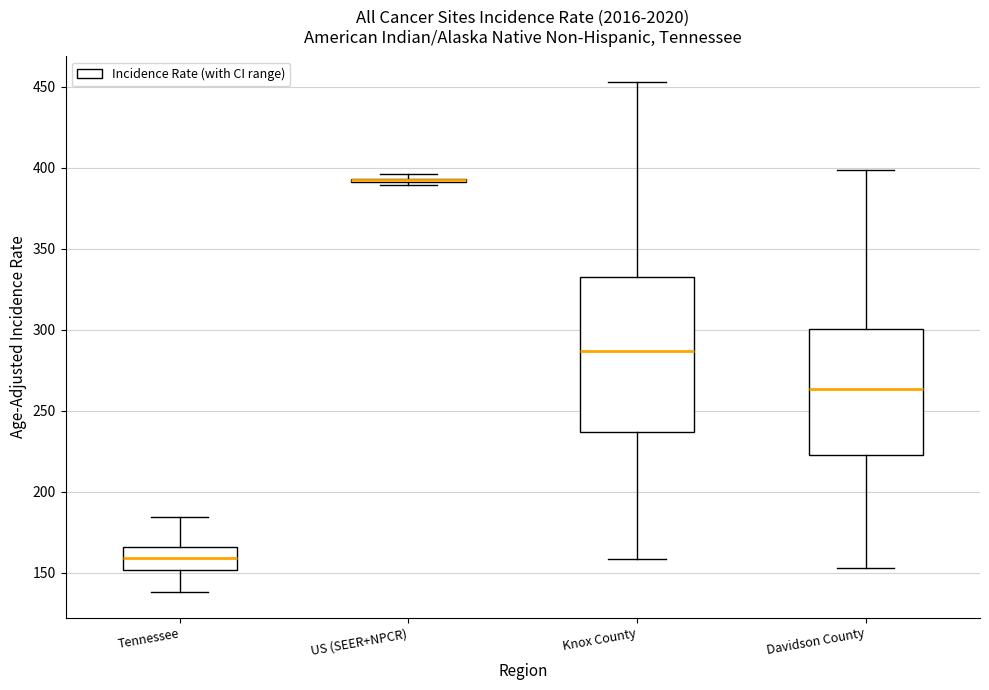

Which box is the tallest, from its lower edge to its upper edge?

Knox County